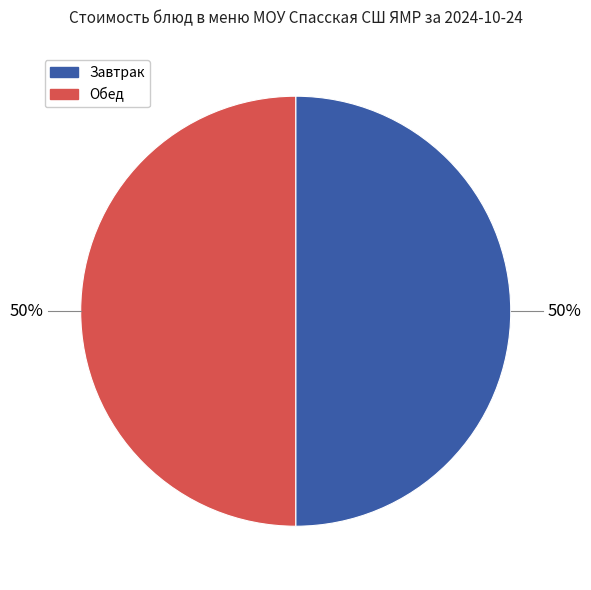

To the nearest percent, what is the average slice percentage?

50%